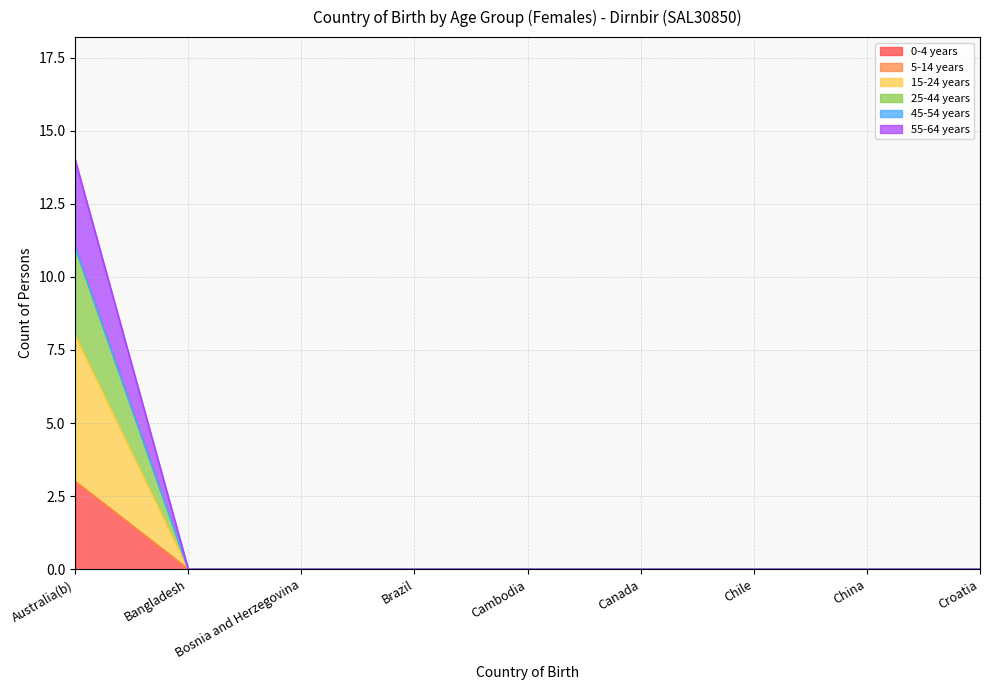

Which series changed the most between Brazil and China?

0-4 years